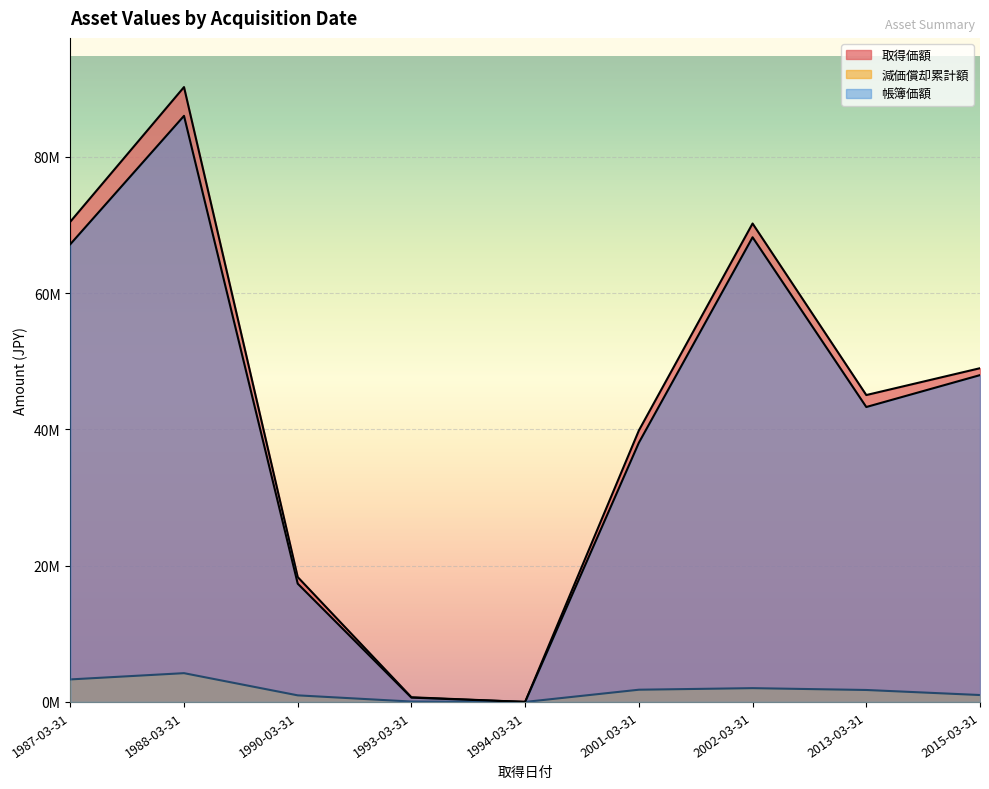

How many interior local valleys does the 取得価額 series have?

2